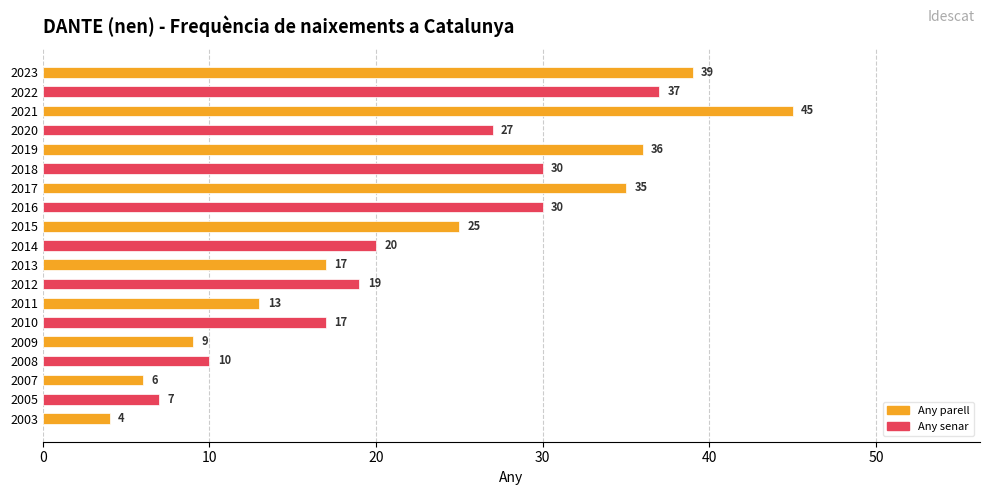

Which label corresponds to the largest value in the chart?

2021